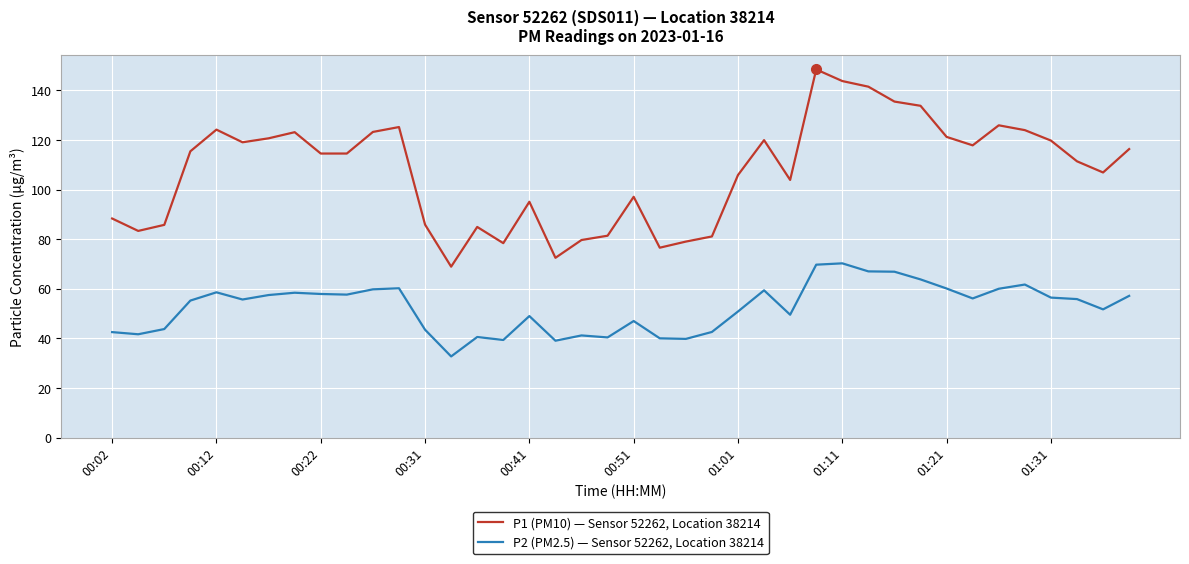

What is the difference between the maximum and second lowest values in the P1 (PM10) — Sensor 52262, Location 38214 series?

75.9